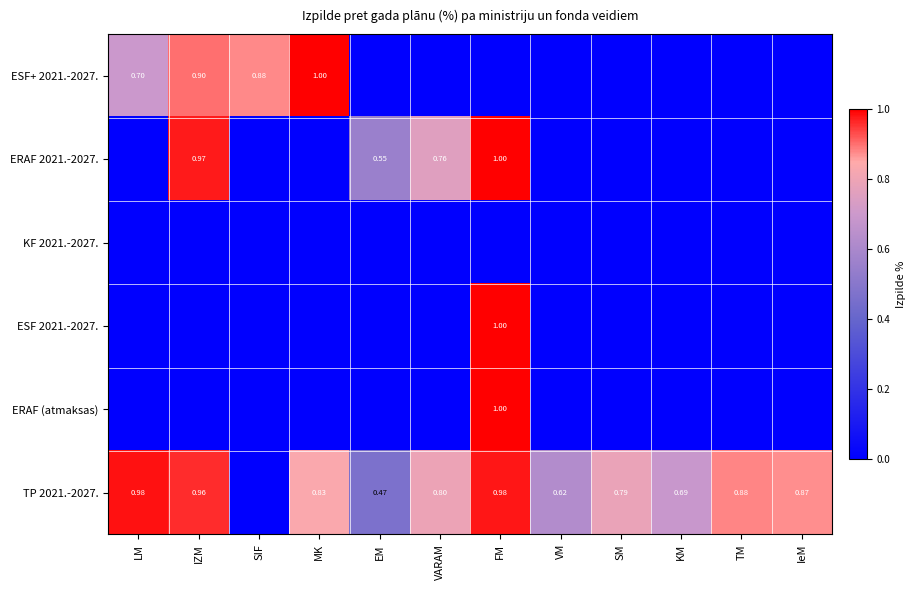

Rank the series at SIF from lowest to highest value.

ERAF 2021.-2027., KF 2021.-2027., ESF 2021.-2027., ERAF (atmaksas), TP 2021.-2027., ESF+ 2021.-2027.